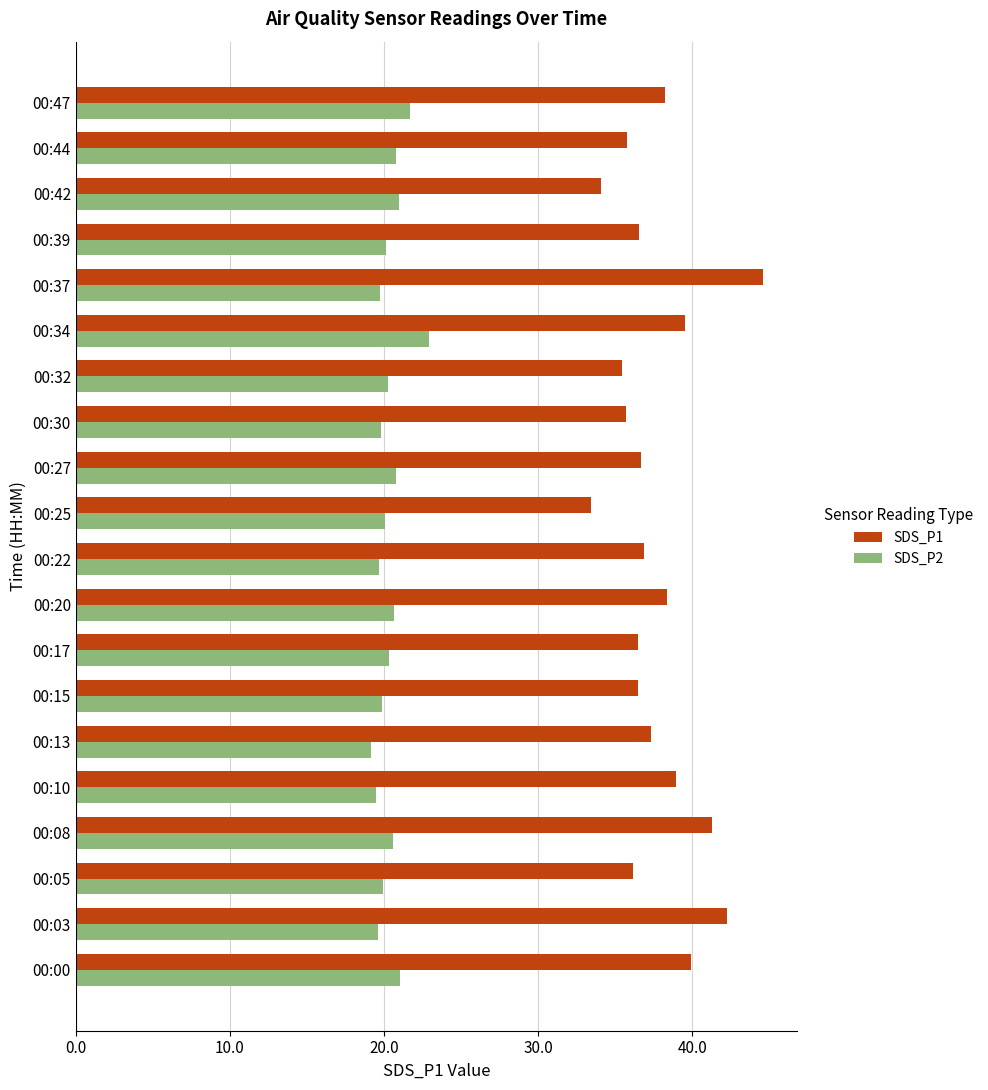

The value of SDS_P2 at 00:47 is 4.6. True or false?

False